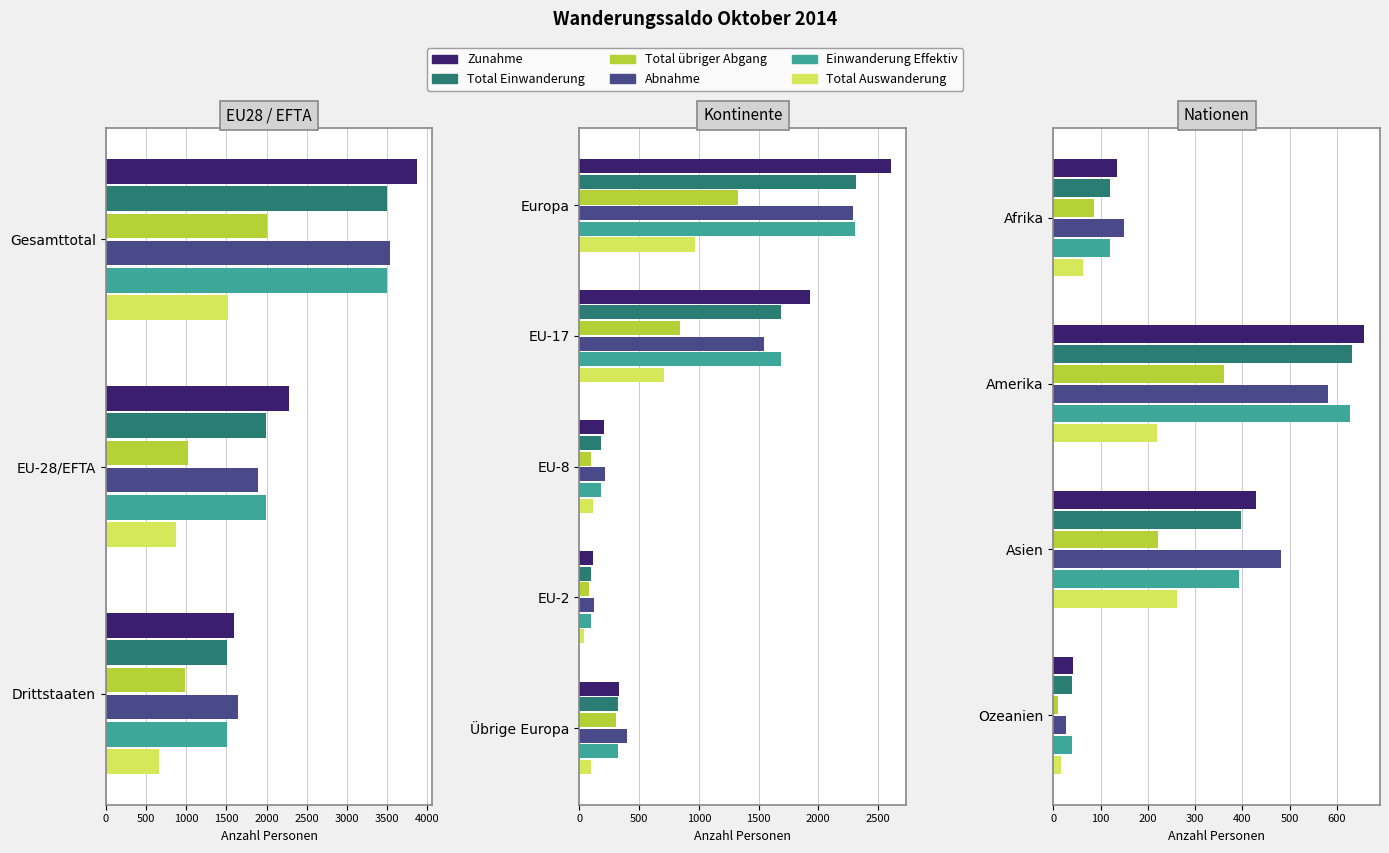

Which series changed the most between Afrika and Ozeanien?

Abnahme